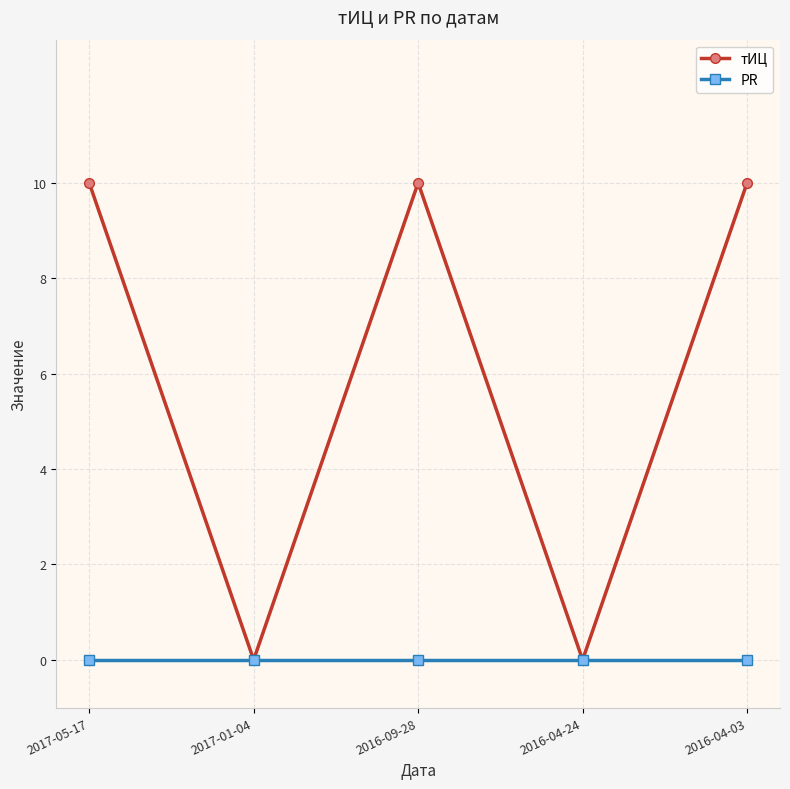

Reading right to left, what are all the values shown in this chart?

тИЦ: 10	0	10	0	10
PR: 0	0	0	0	0